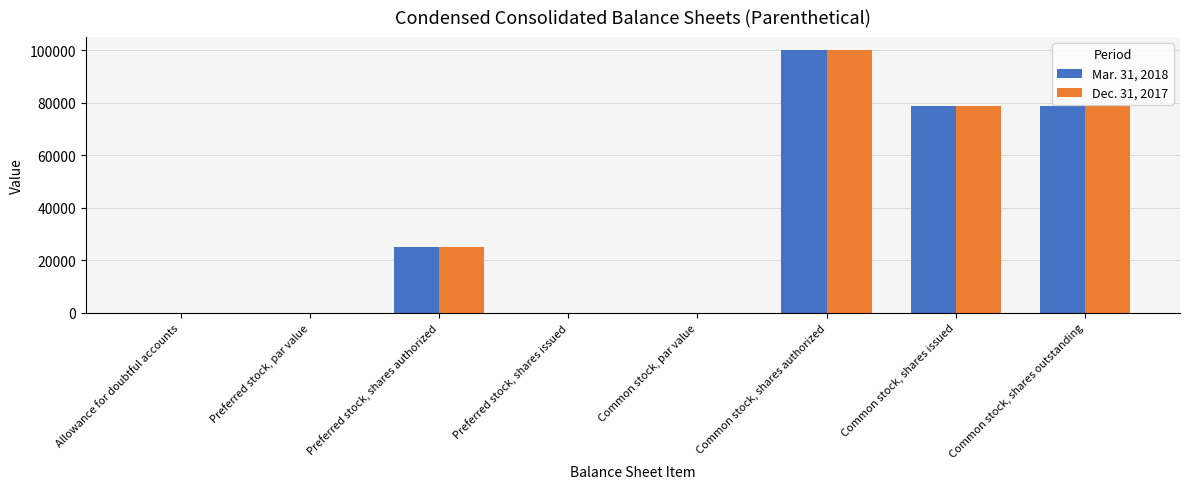

True or false: Mar. 31, 2018 has a value of 137124.1 at Common stock, shares issued.

False